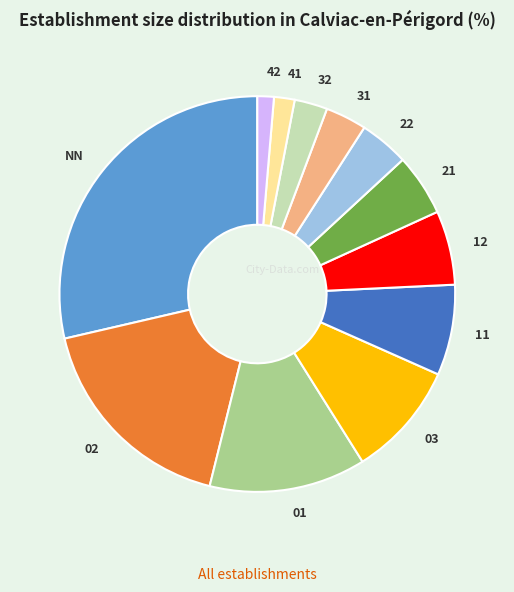

Combined, do 21 and 41 account for over 50%?

No